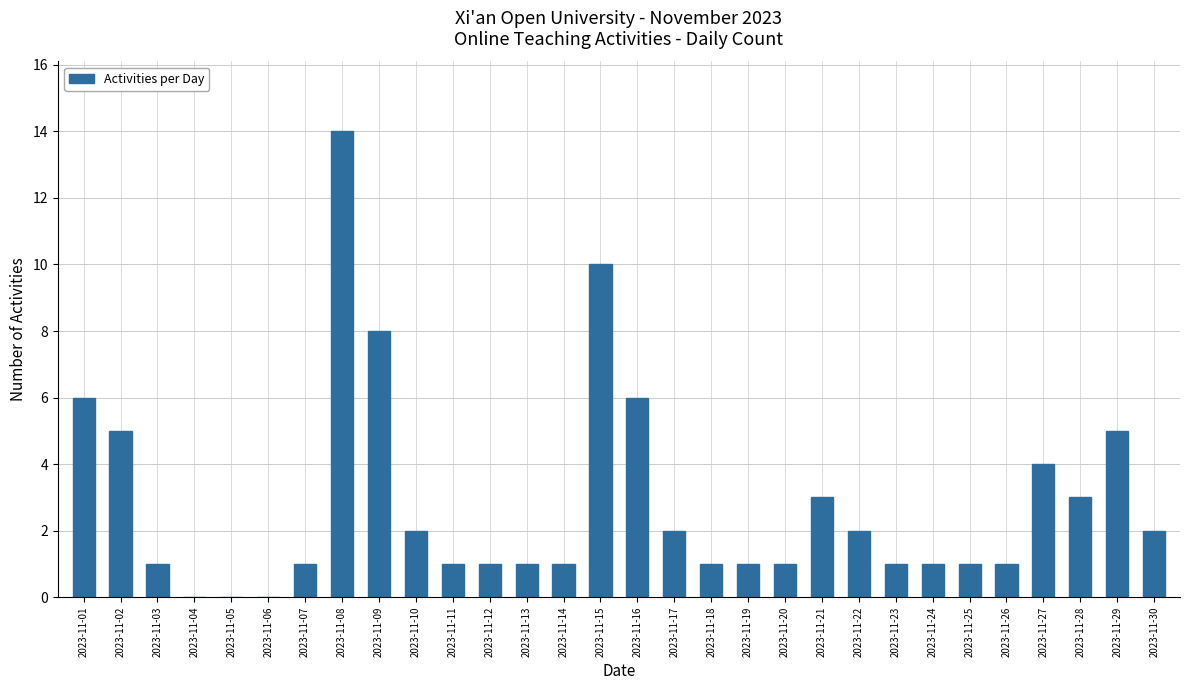

What is the greatest value displayed?

14